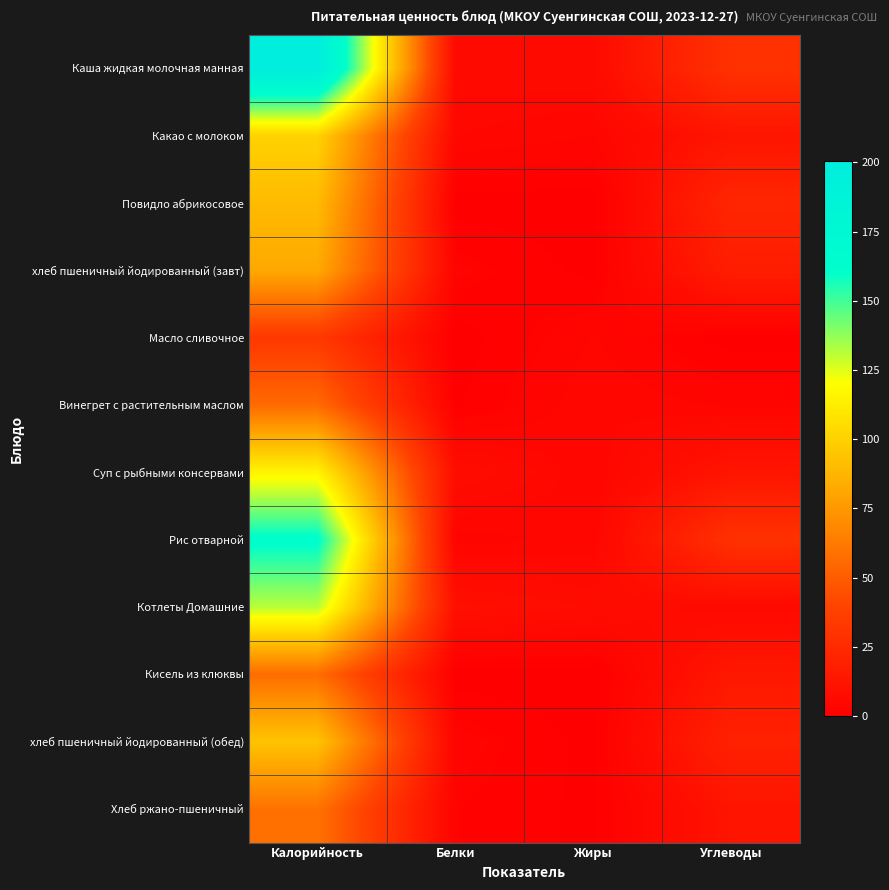

Which series changed the most between Жиры and Углеводы?

Рис отварной